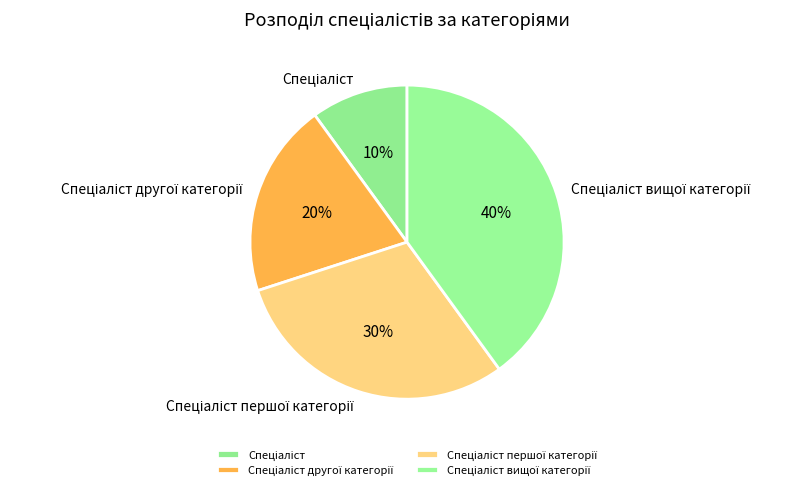

Is there any slice that represents more than half of the pie?

No